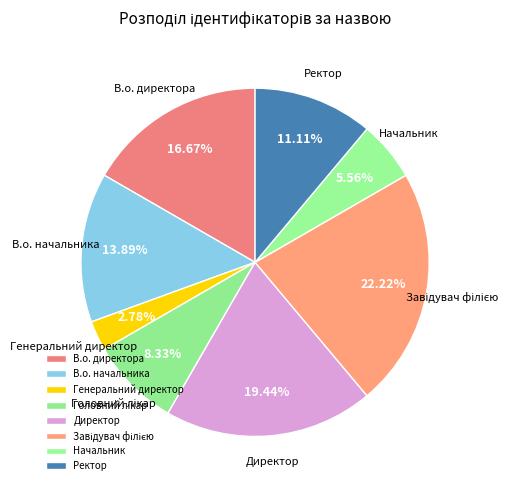

What percentage do Генеральний директор and В.о. начальника together represent?

16.7%